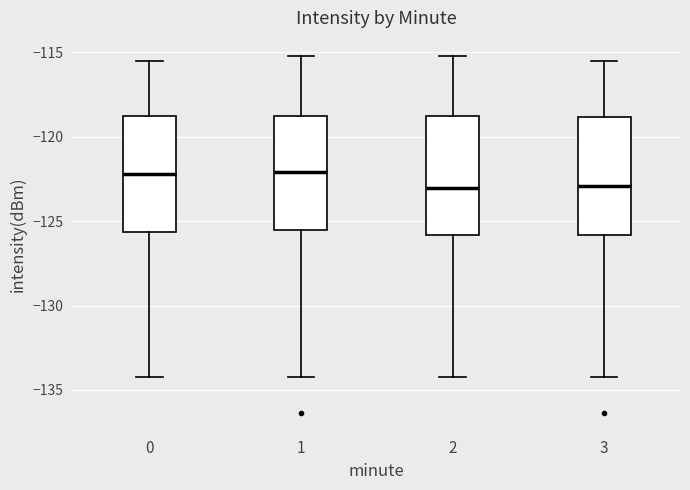

Reading left to right, read every box against the y-axis: the position of its median line, the range the box covers, and the ends of its whiskers. The values are not printed on the chart, so give them approximately, as read against the axis.

0: median -122.0, box -125.5 to -118.5, whiskers -134.0 to -115.5
1: median -122.0, box -125.5 to -119.0, whiskers -134.0 to -115.0
2: median -123.0, box -126.0 to -119.0, whiskers -134.0 to -115.0
3: median -123.0, box -126.0 to -119.0, whiskers -134.0 to -115.5